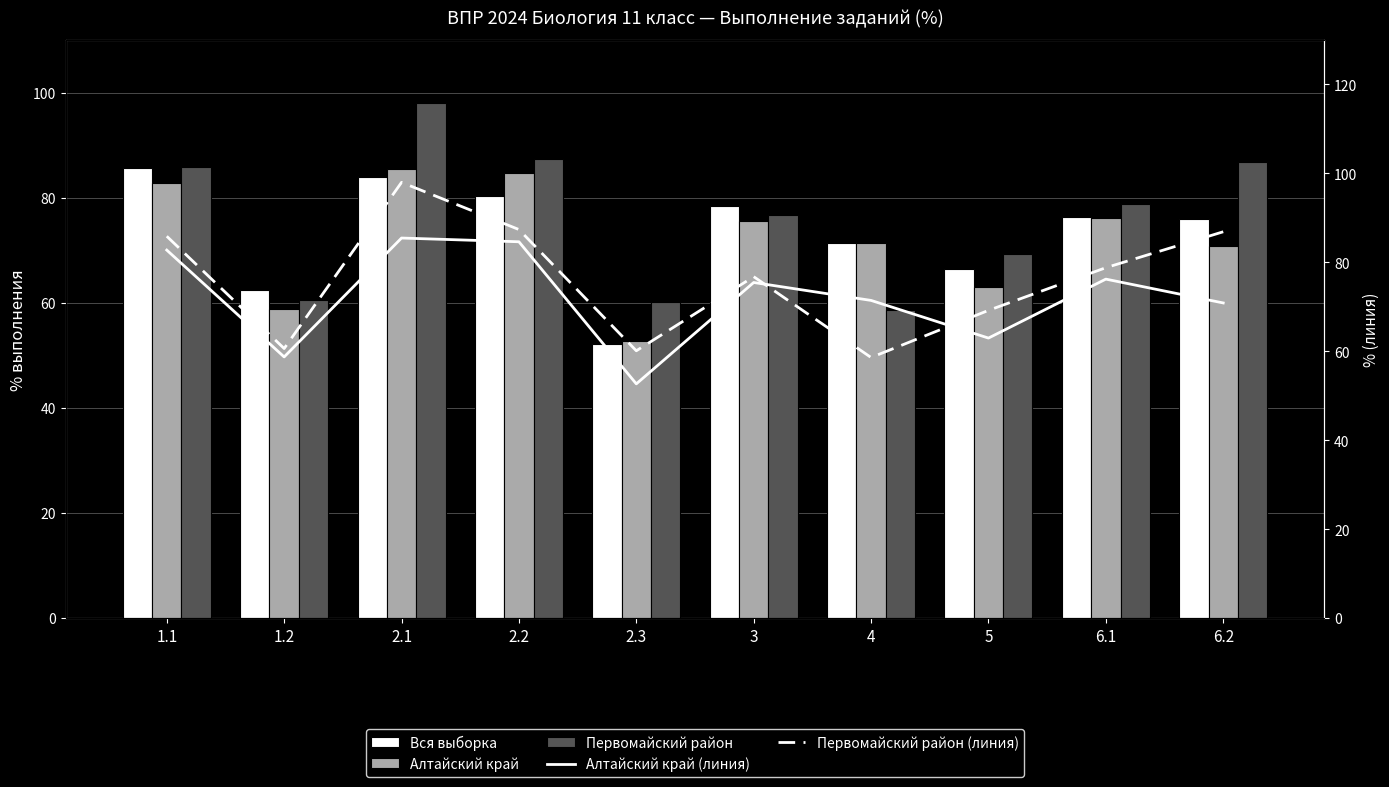

Which series has the largest total across all categories?

Первомайский район